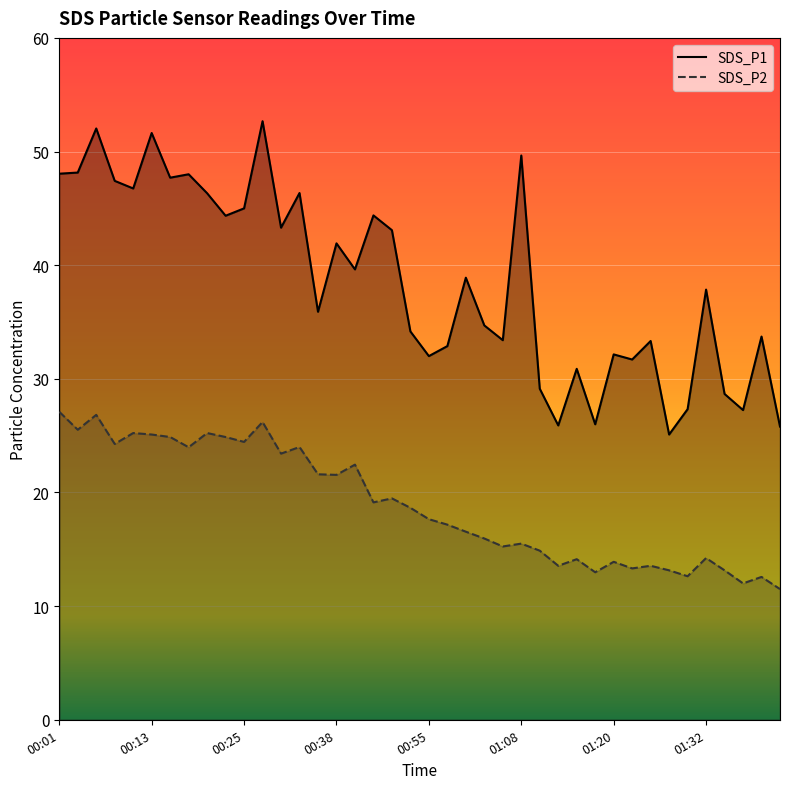

Reading right to left, transcribe all the data shown in this chart.

SDS_P1: 01:45=25.8	01:42=33.7	01:37=27.2	01:35=28.7	01:32=37.9	01:30=27.3	01:27=25.1	01:25=33.3	01:22=31.7	01:20=32.1	01:17=26.0	01:15=30.9	01:13=25.9	01:10=29.1	01:08=49.6	01:05=33.4	01:03=34.7	01:00=38.9	00:58=32.9	00:55=32.0	00:53=34.2	00:51=43.1	00:48=44.4	00:40=39.6	00:38=41.9	00:35=35.9	00:33=46.4	00:30=43.3	00:28=52.7	00:25=45.0	00:23=44.4	00:21=46.3	00:18=48.0	00:16=47.7	00:13=51.6	00:11=46.8	00:08=47.4	00:06=52.0	00:03=48.1	00:01=48.0
SDS_P2: 01:45=11.5	01:42=12.6	01:37=12.0	01:35=13.2	01:32=14.2	01:30=12.6	01:27=13.2	01:25=13.6	01:22=13.3	01:20=13.9	01:17=13.0	01:15=14.1	01:13=13.6	01:10=14.9	01:08=15.5	01:05=15.2	01:03=15.9	01:00=16.6	00:58=17.2	00:55=17.6	00:53=18.6	00:51=19.5	00:48=19.1	00:40=22.4	00:38=21.6	00:35=21.6	00:33=24.0	00:30=23.4	00:28=26.2	00:25=24.4	00:23=24.9	00:21=25.2	00:18=24.0	00:16=24.9	00:13=25.1	00:11=25.2	00:08=24.3	00:06=26.8	00:03=25.5	00:01=27.1